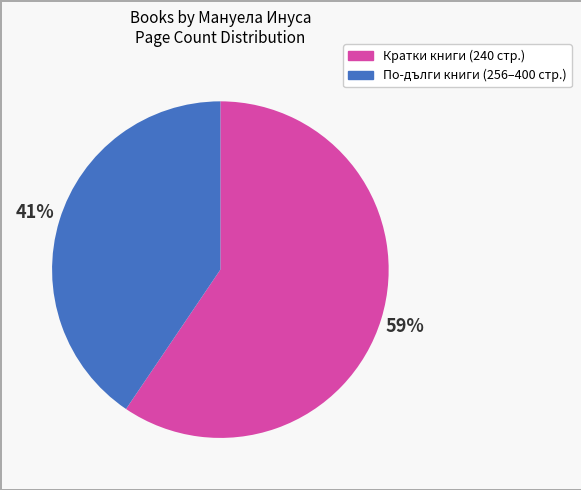

To the nearest percent, what is the average slice percentage?

50%